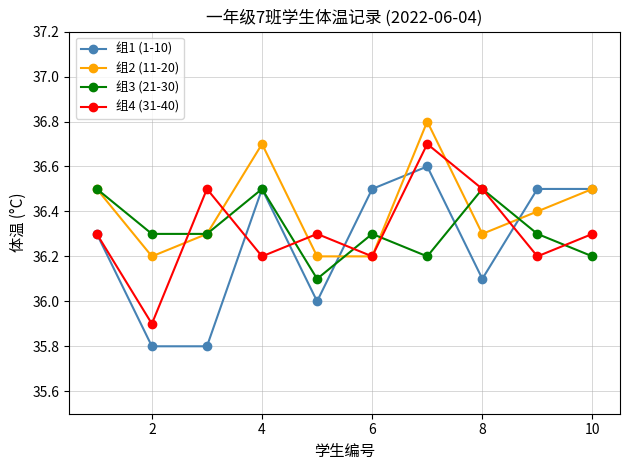

What is the value of the 组2 (11-20) point at the 9th from the left?

36.4